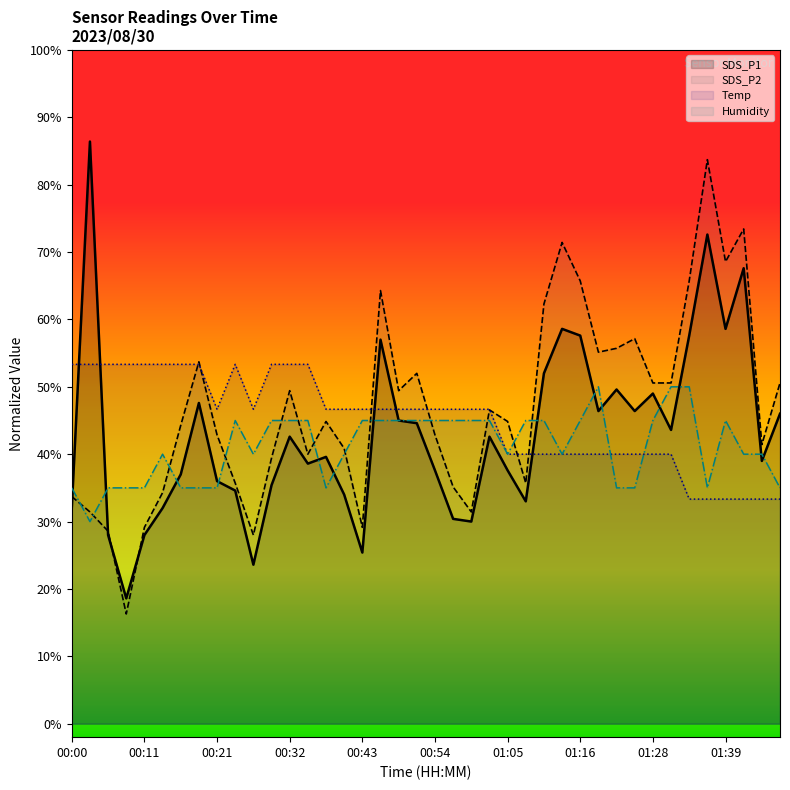

What is the total value across all series at 01:05?

162.5